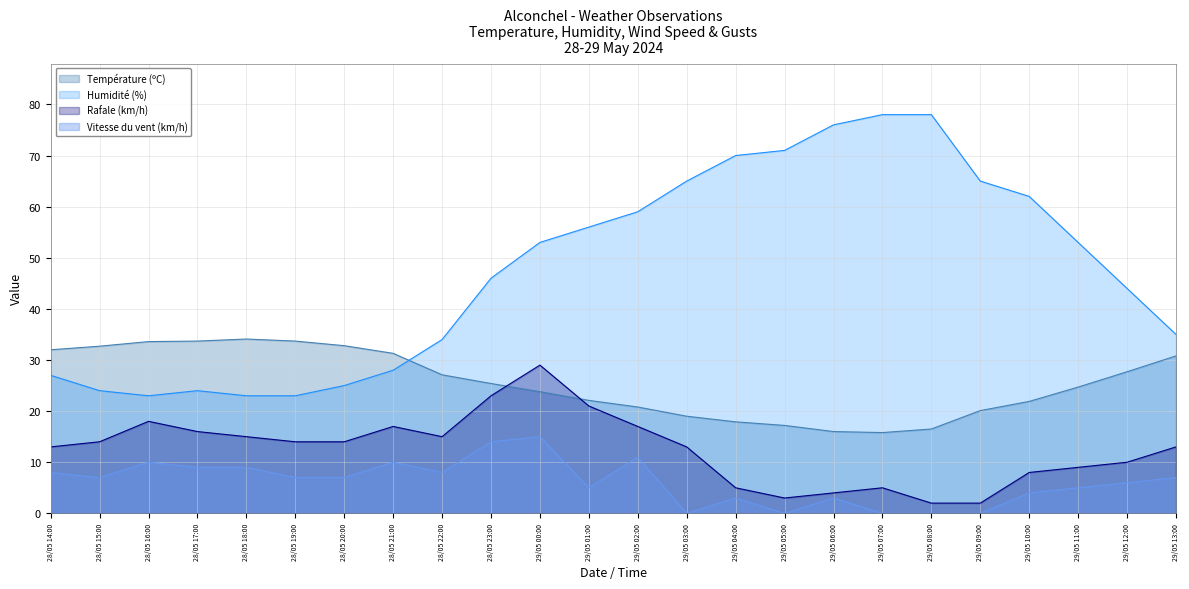

Is the value of Température (ºC) at 29/05 13:00 greater than the value of Rafale (km/h) at 28/05 20:00?

Yes